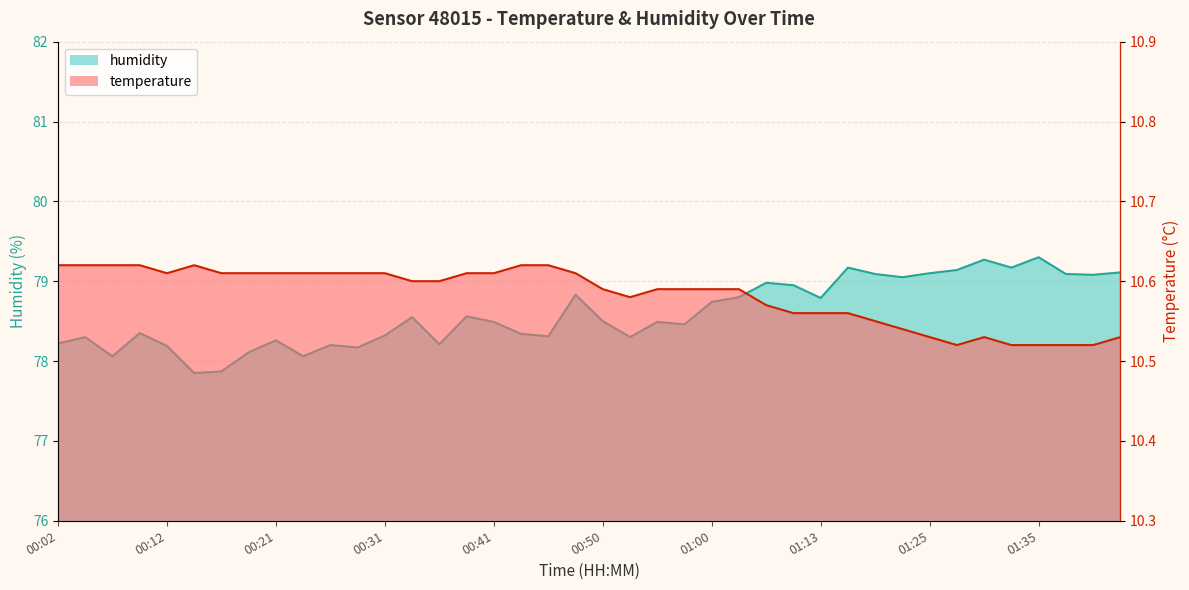

What is the value of the humidity point at the 9th from the left?

78.3